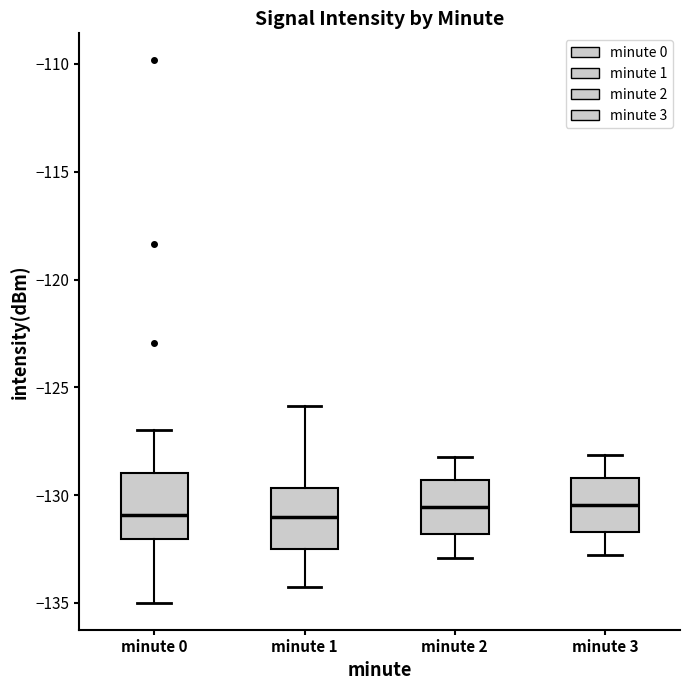

Reading left to right, read every box against the y-axis: the position of its median line, the range the box covers, and the ends of its whiskers. The values are not printed on the chart, so give them approximately, as read against the axis.

minute 0: median -131.0, box -132.0 to -129.0, whiskers -135.0 to -127.0
minute 1: median -131.0, box -132.5 to -129.5, whiskers -134.0 to -126.0
minute 2: median -130.5, box -132.0 to -129.5, whiskers -133.0 to -128.0
minute 3: median -130.5, box -131.5 to -129.0, whiskers -133.0 to -128.0